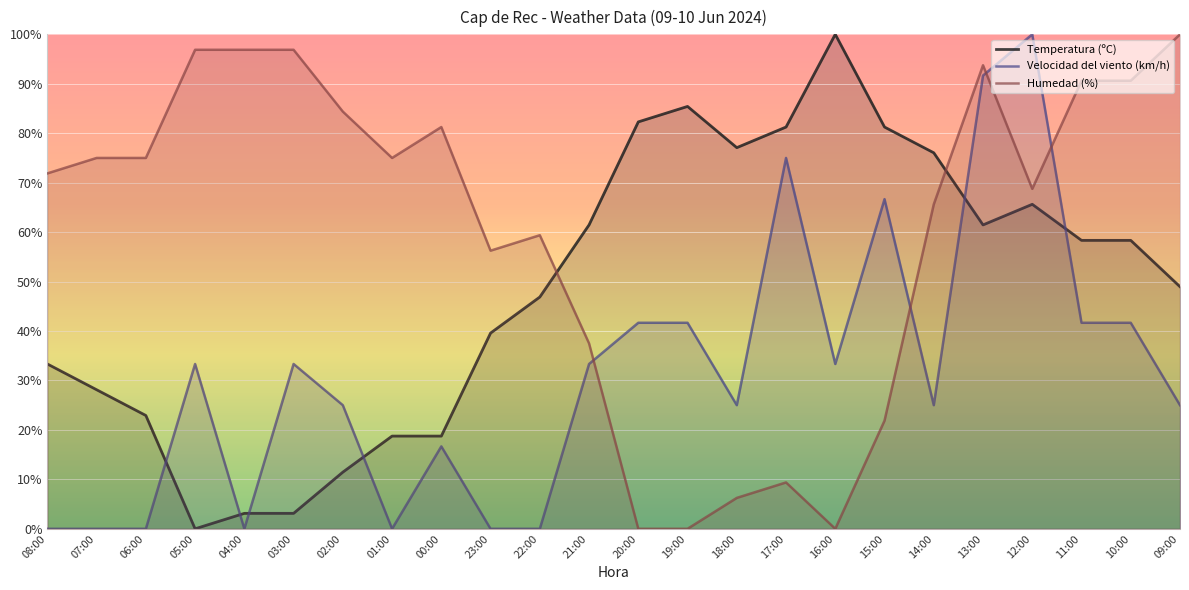

Which category has the lowest value in the Humedad (%) series?

20:00